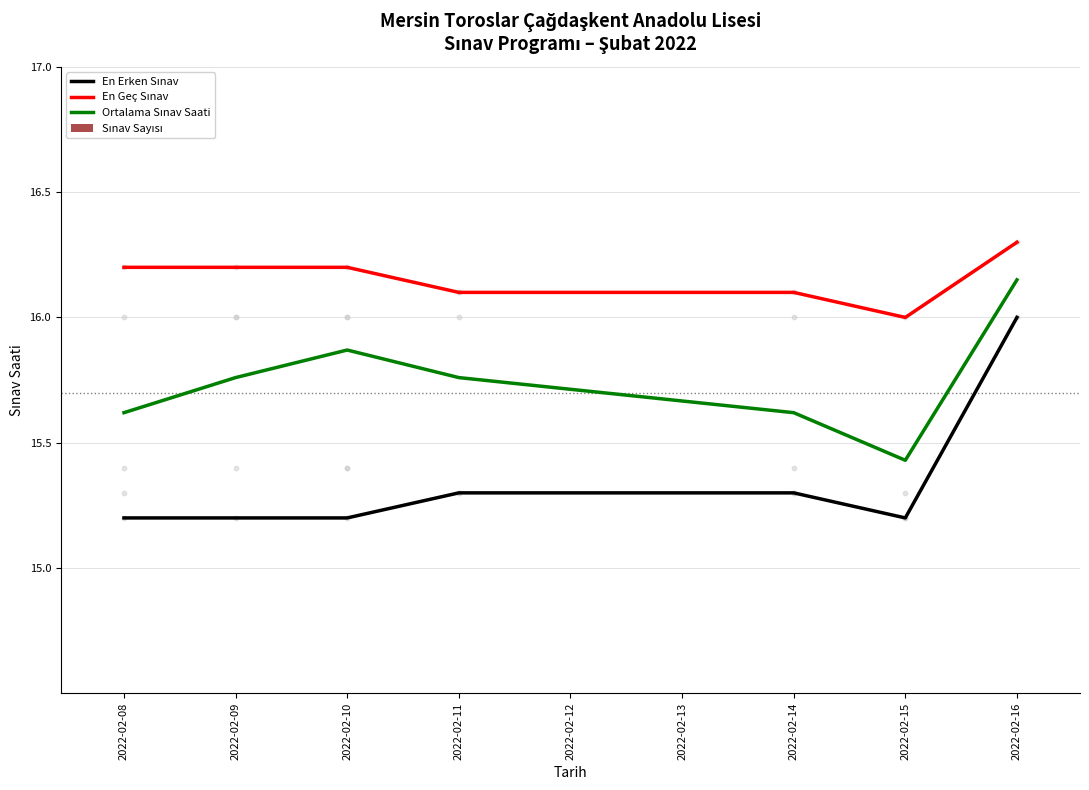

Which series has the largest total across all categories?

En Geç Sınav